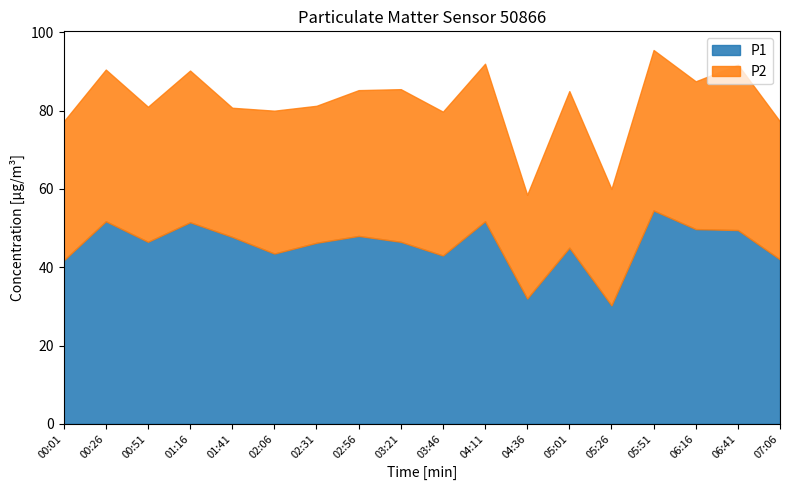

True or false: P1 and P0 cross at least once.

False